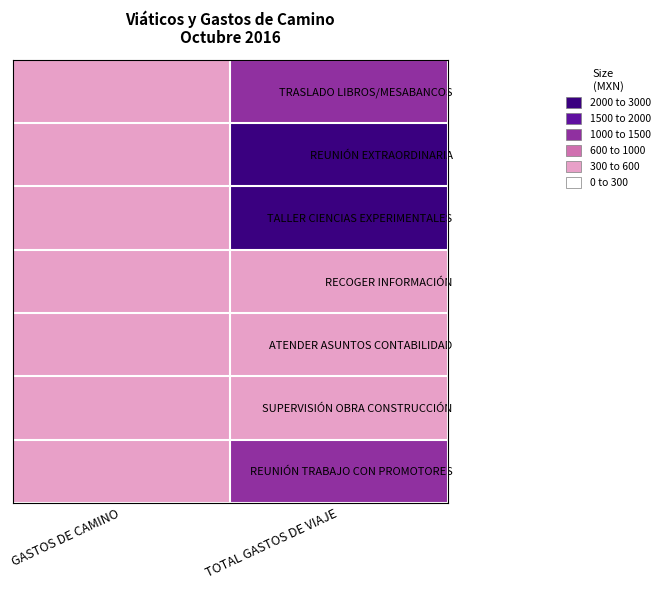

Between TOTAL GASTOS DE VIAJE and GASTOS DE CAMINO, which is larger?

TOTAL GASTOS DE VIAJE